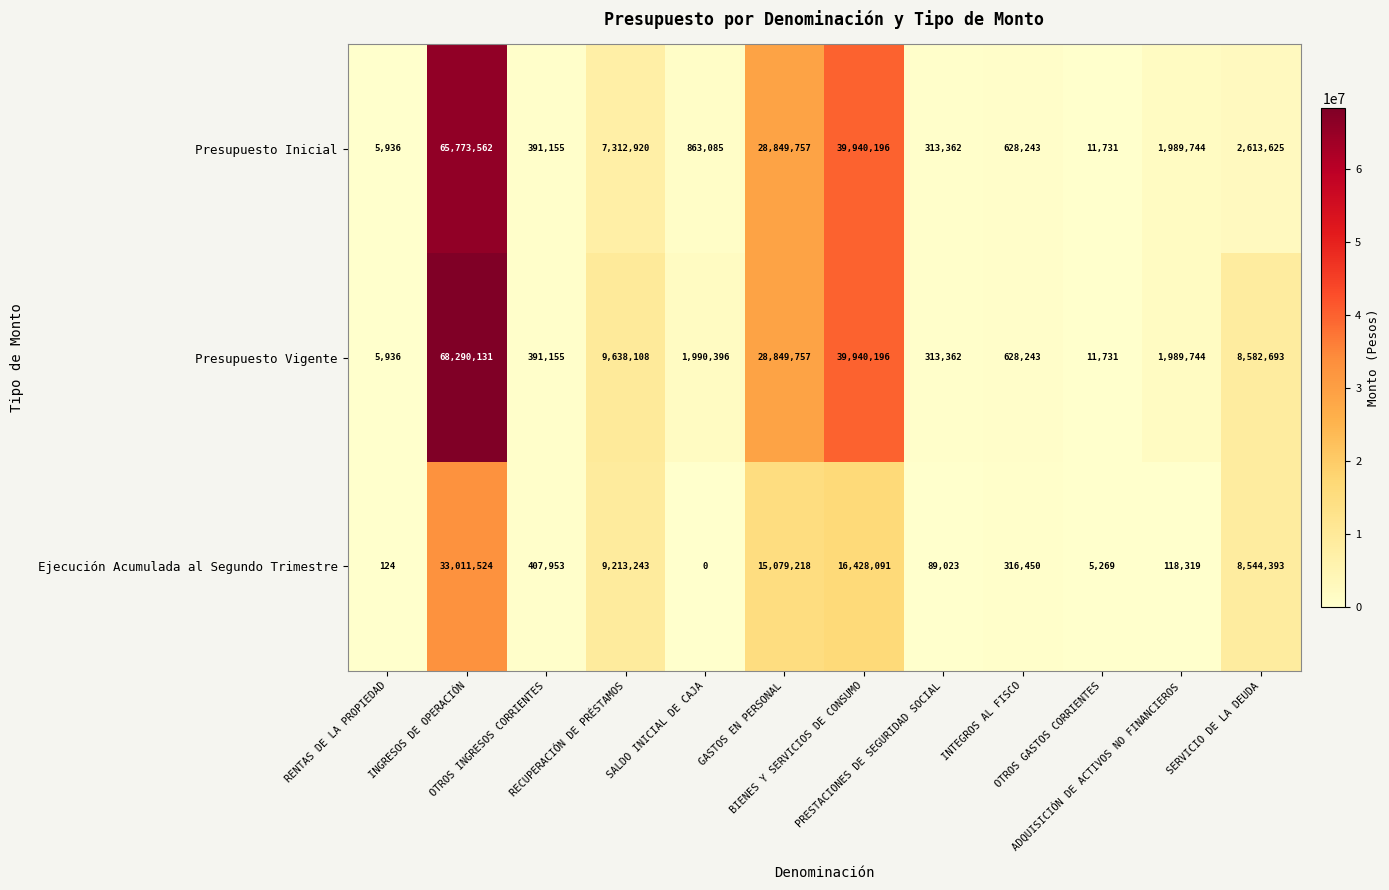

List the series in order of their overall mean, lowest first.

Ejecución Acumulada al Segundo Trimestre, Presupuesto Inicial, Presupuesto Vigente